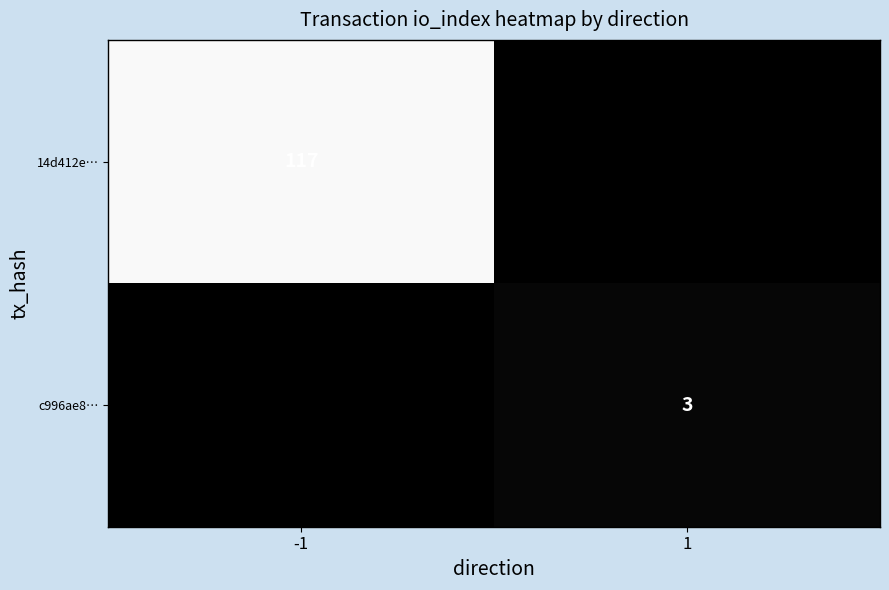

Which has a higher value, -1 or 1?

-1